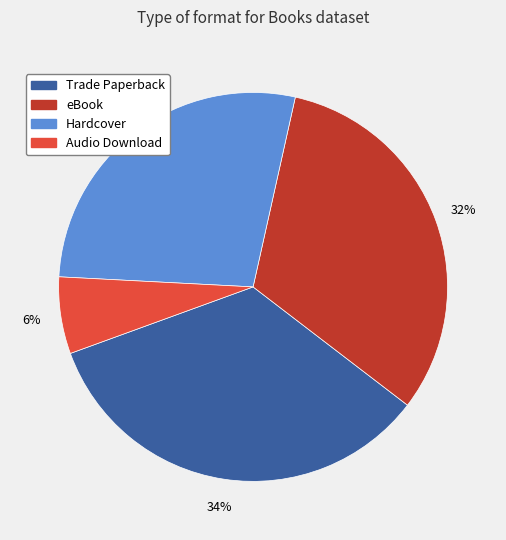

Which category has the biggest portion of the pie?

Trade Paperback